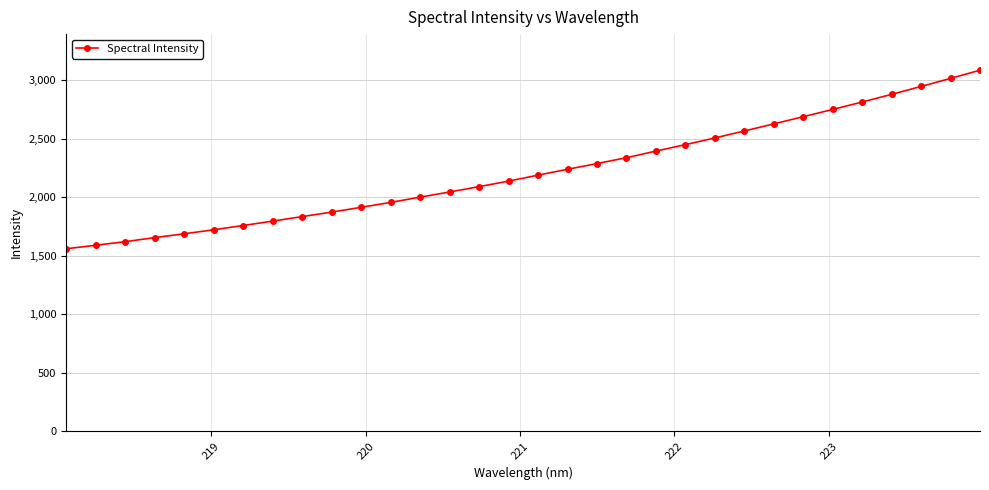

What is the average value?

2219.4